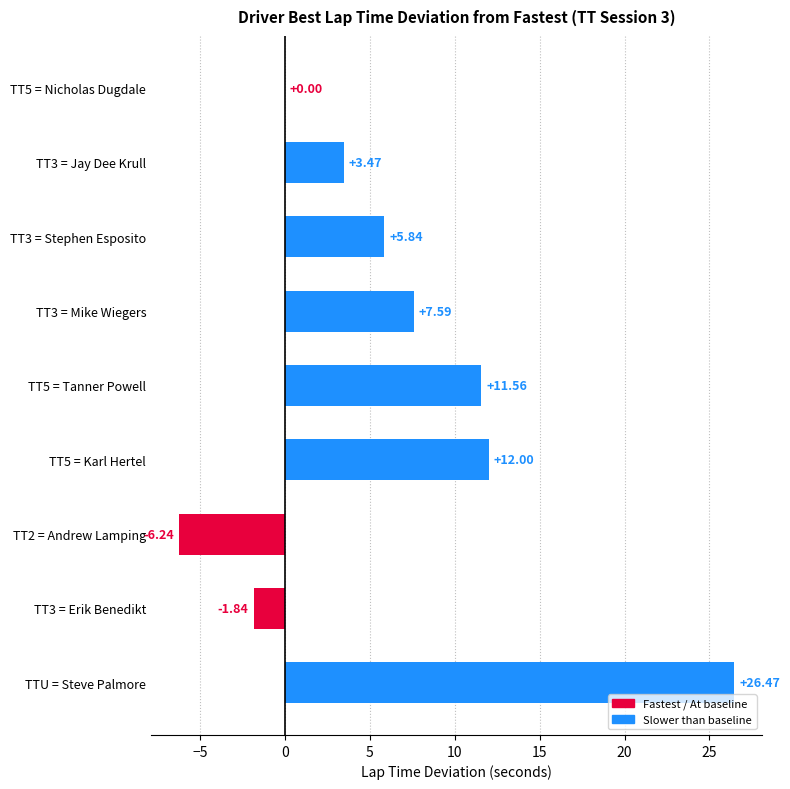

What is the sum of the values at TT5 = Tanner Powell and TT3 = Erik Benedikt?

9.7